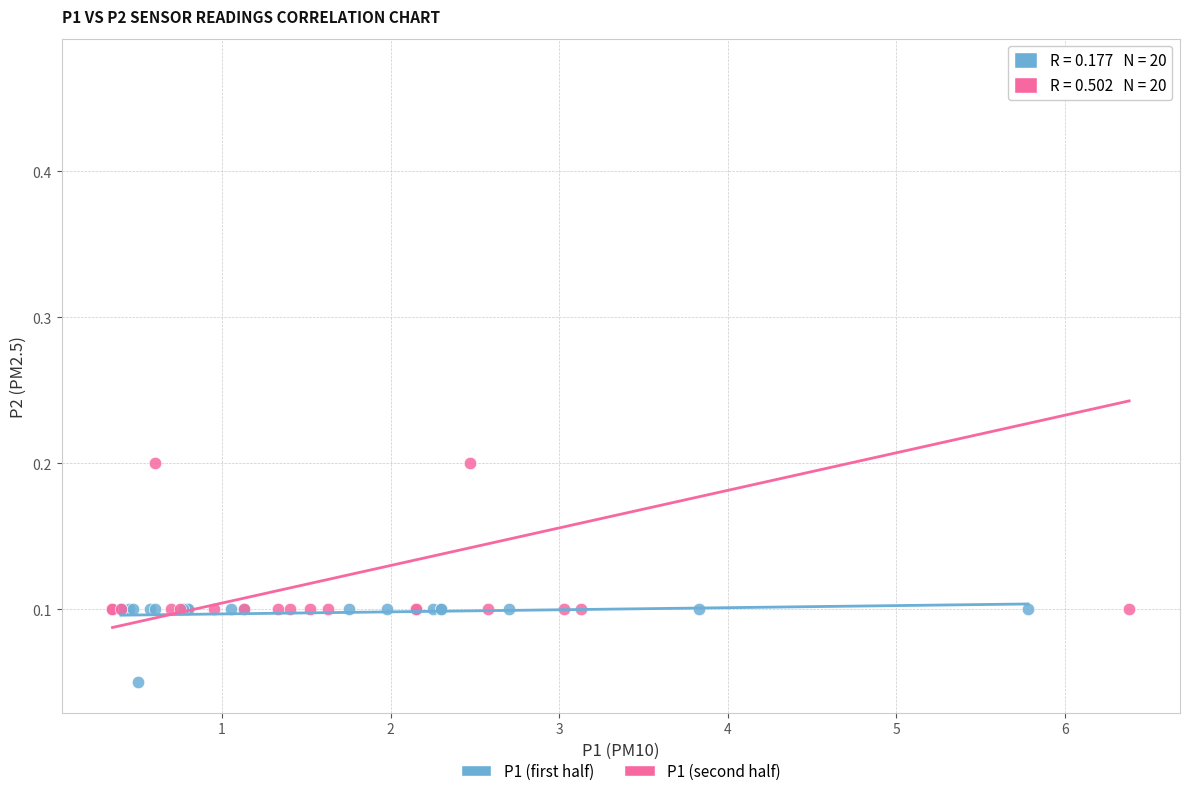

Which series reaches the minimum Y coordinate?

P1 (first half)